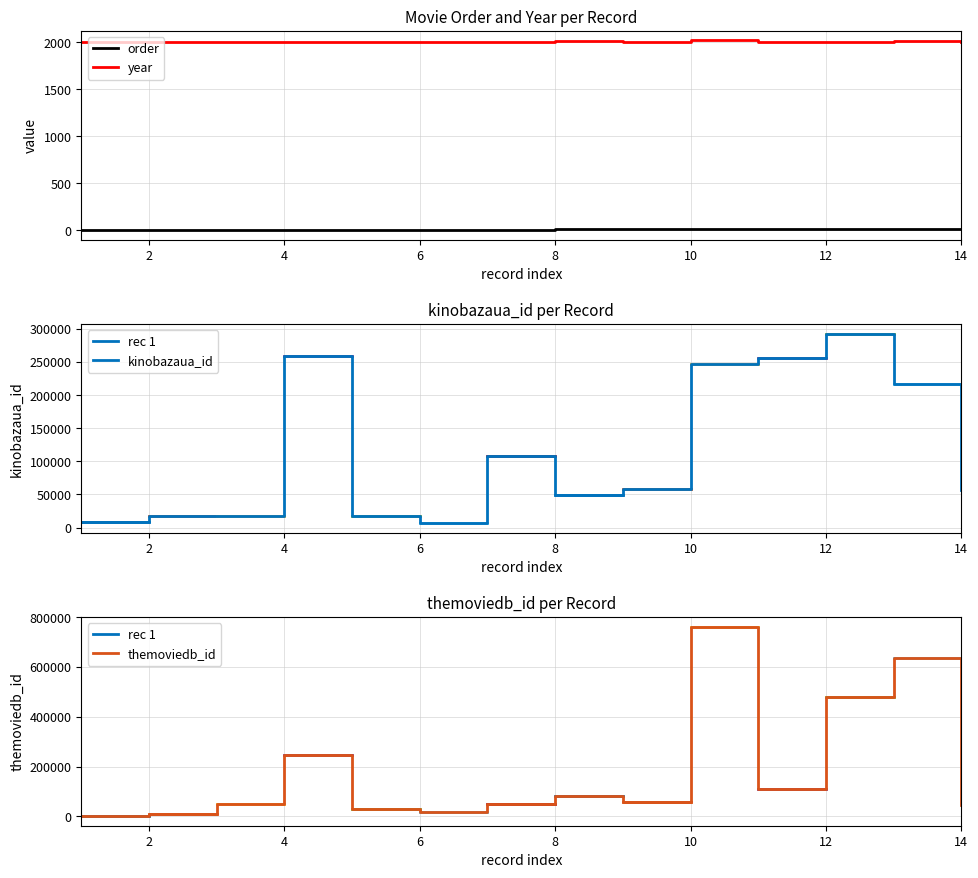

At which category does kinobazaua_id reach its first local peak?

4